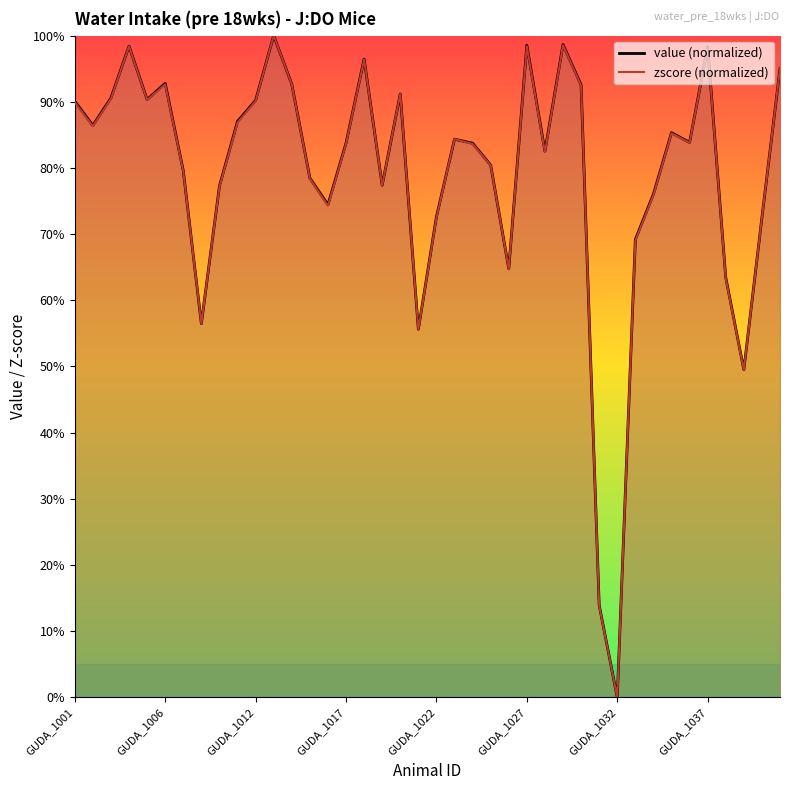

The value of zscore (line) at 11 is 100.0. True or false?

True